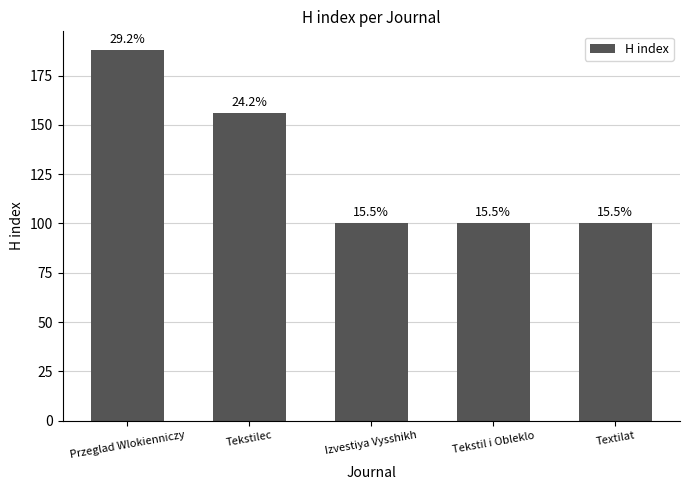

What is the average value?

129